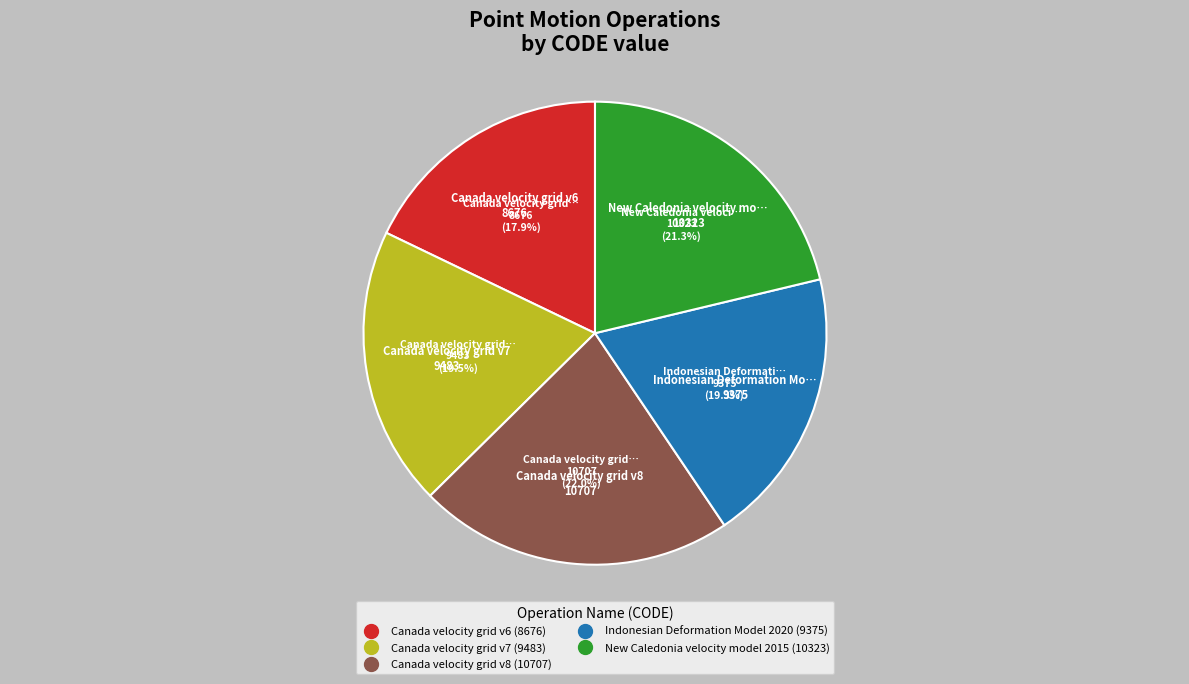

Do New Caledonia velocity model 2015 and Canada velocity grid v6 together represent more than half of the pie?

No